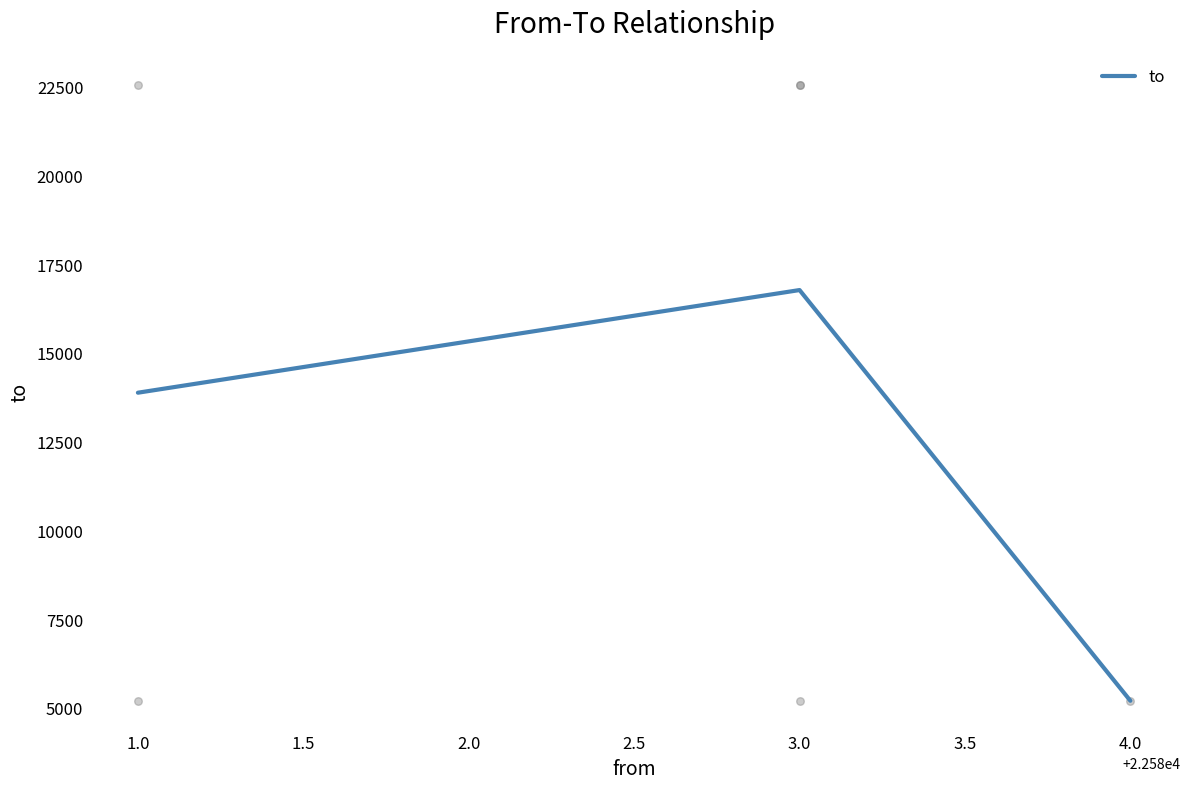

Which has a higher value, 4.0 or 1.0?

1.0